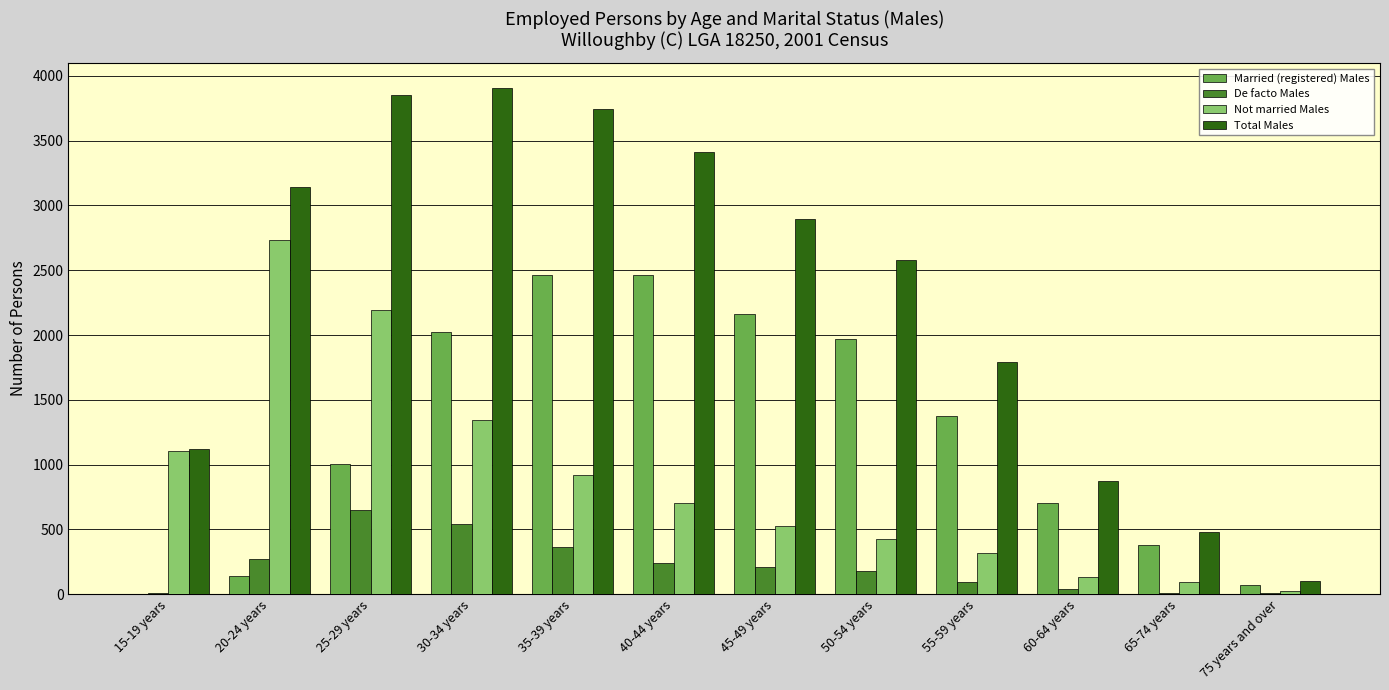

True or false: Not married Males has a value of 1267 at 35-39 years.

False